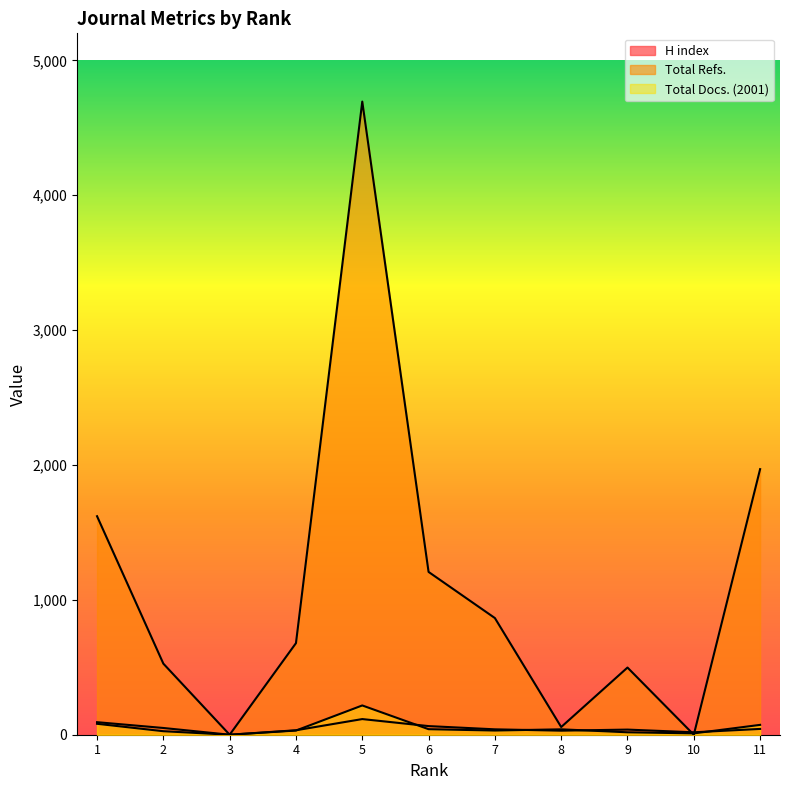

At which category does Total Refs. reach its first local valley?

3